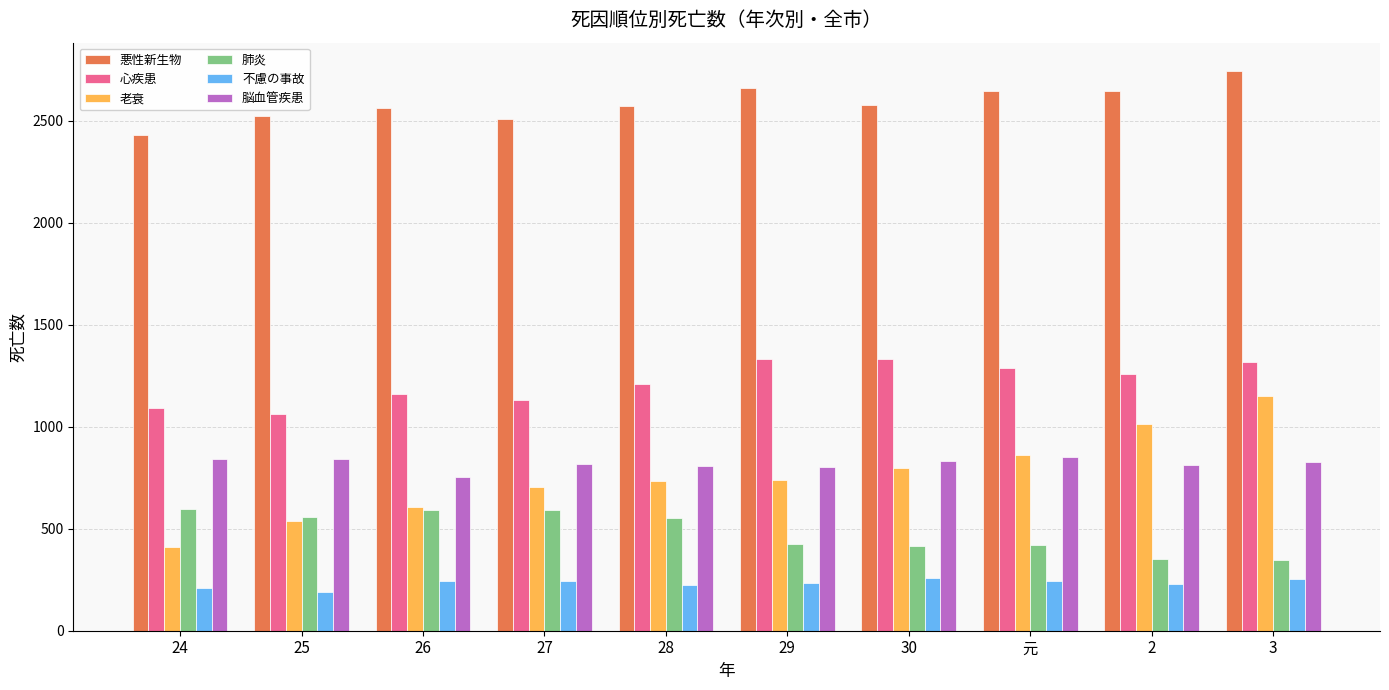

Rank the series at 24 from highest to lowest value.

悪性新生物, 心疾患, 脳血管疾患, 肺炎, 老衰, 不慮の事故